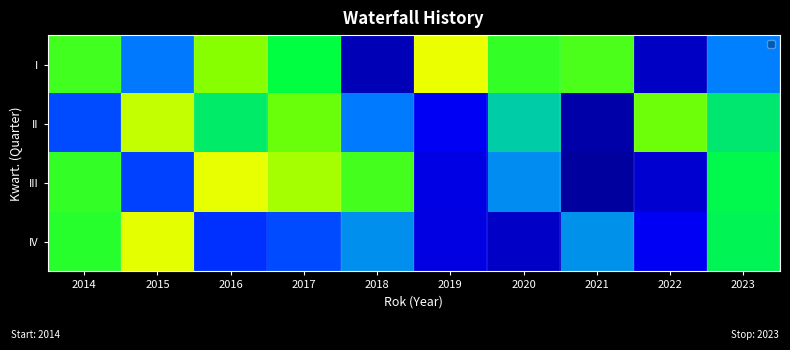

How many distinct data groups are displayed?

4